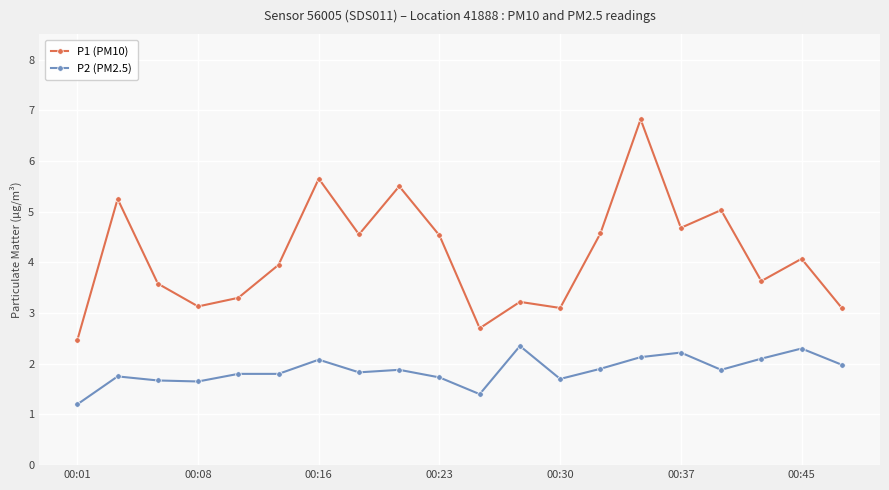

True or false: P1 (PM10) and P2 (PM2.5) cross at least once.

False